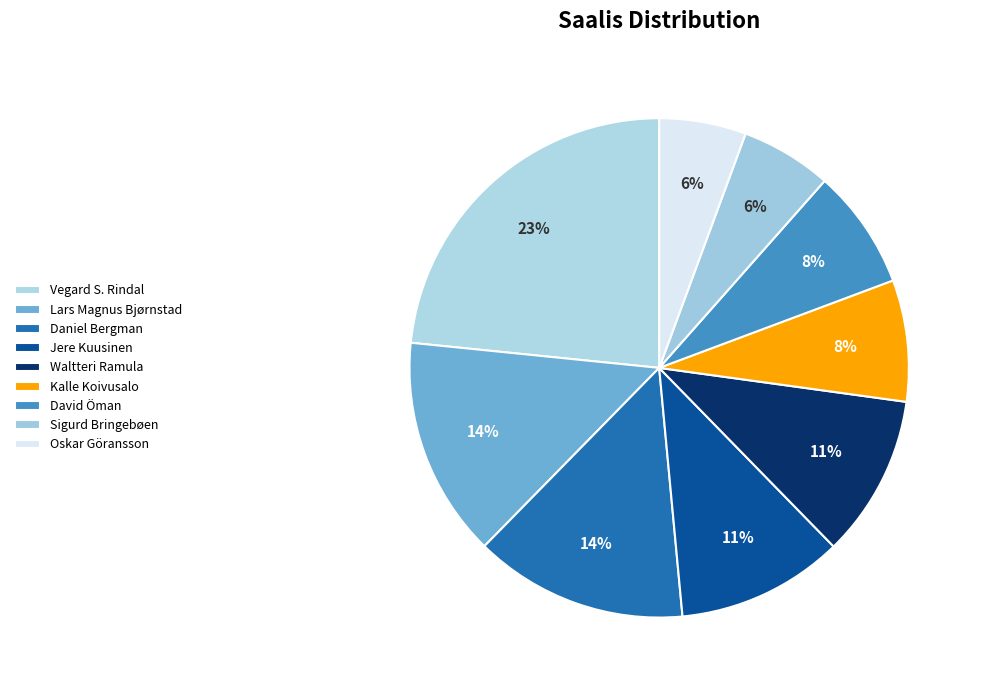

Does any single category account for the majority?

No